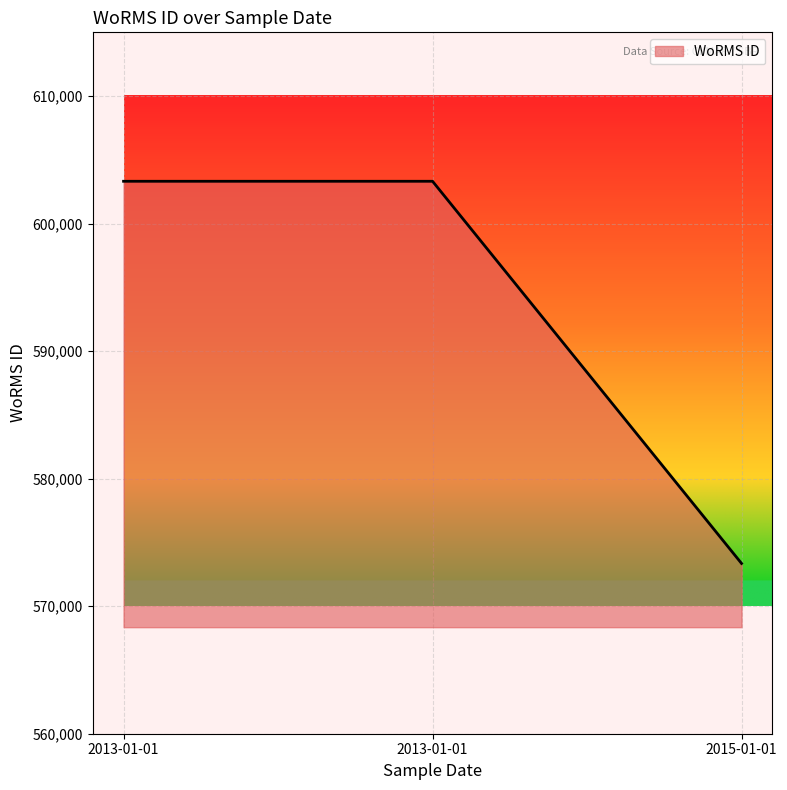

What value does the data have at 2015-01-01, to the nearest 50?

573350